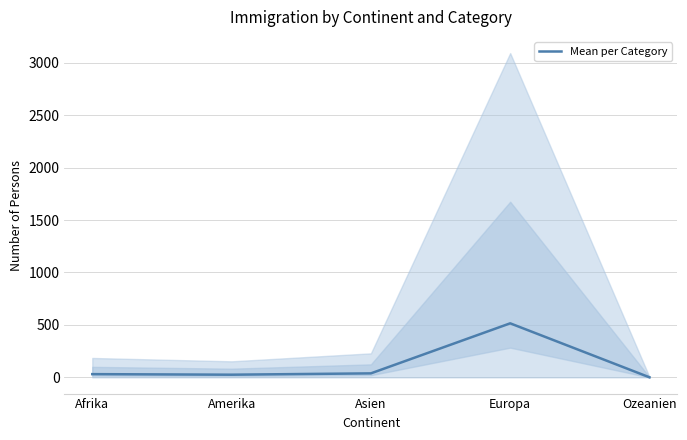

What value does the data have at Ozeanien?

0.7